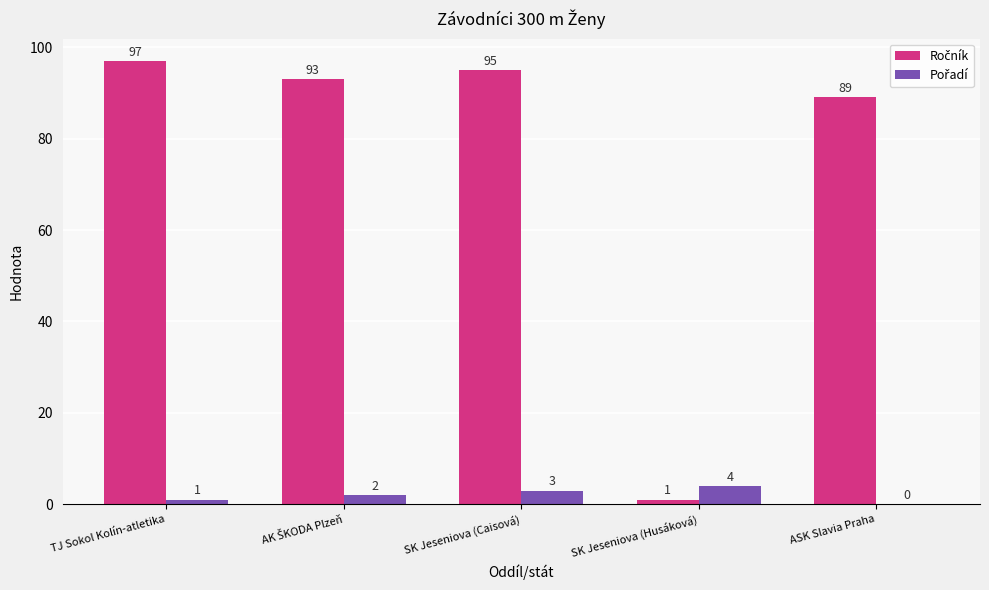

Which label corresponds to the largest value in the chart?

TJ Sokol Kolín-atletika